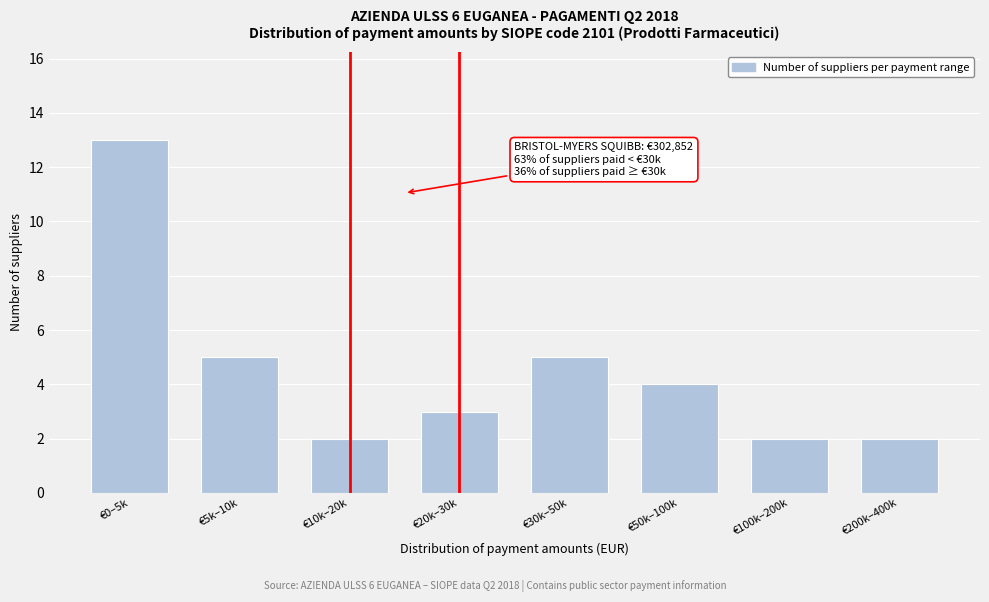

Reading right to left, list all the values displayed in this chart.

€200k–400k=2	€100k–200k=2	€50k–100k=4	€30k–50k=5	€20k–30k=3	€10k–20k=2	€5k–10k=5	€0–5k=13